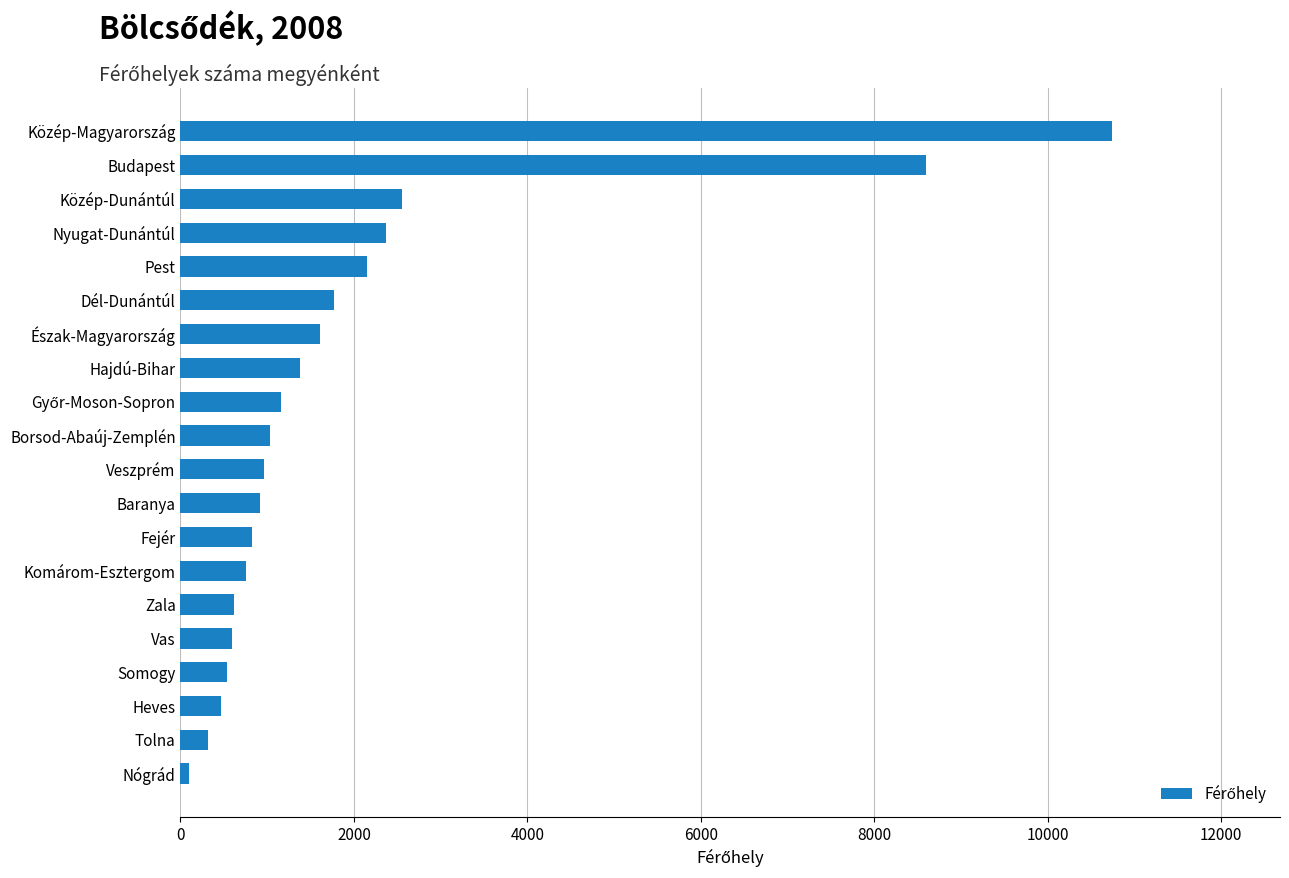

Between Komárom-Esztergom and Tolna, which is larger?

Komárom-Esztergom